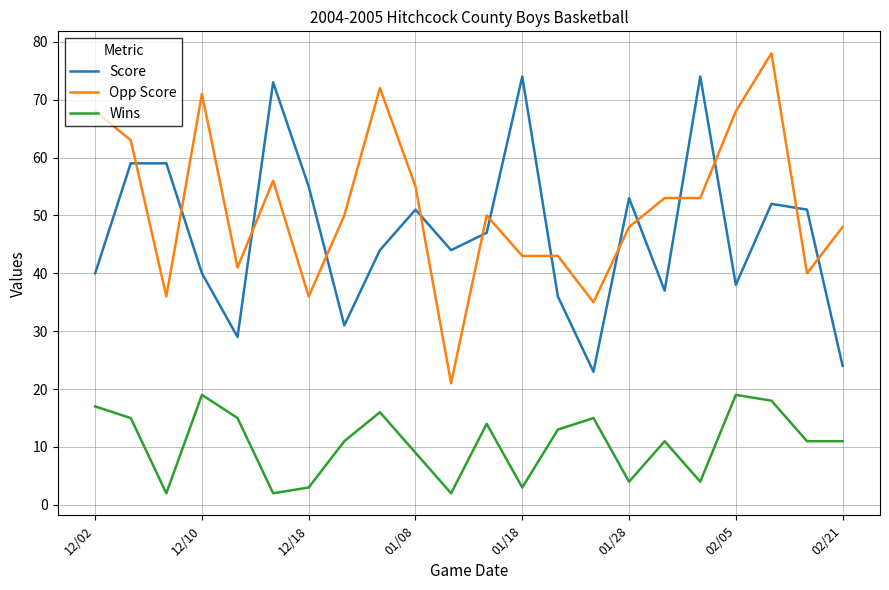

What is the average value of the Score series?

47